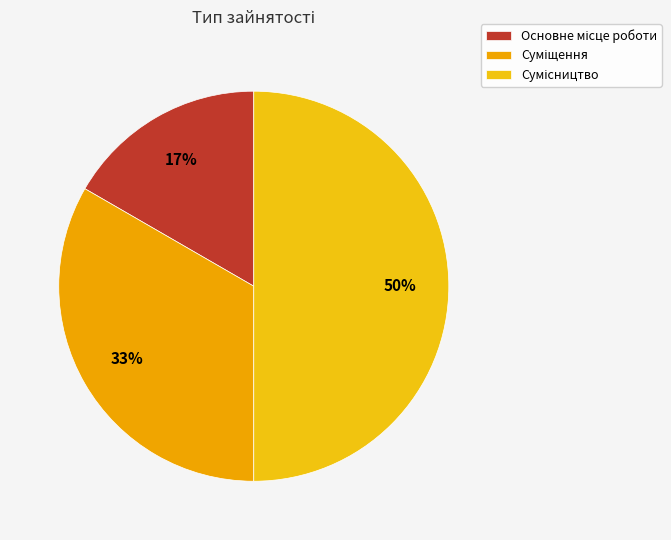

How many slices are in this pie chart?

3